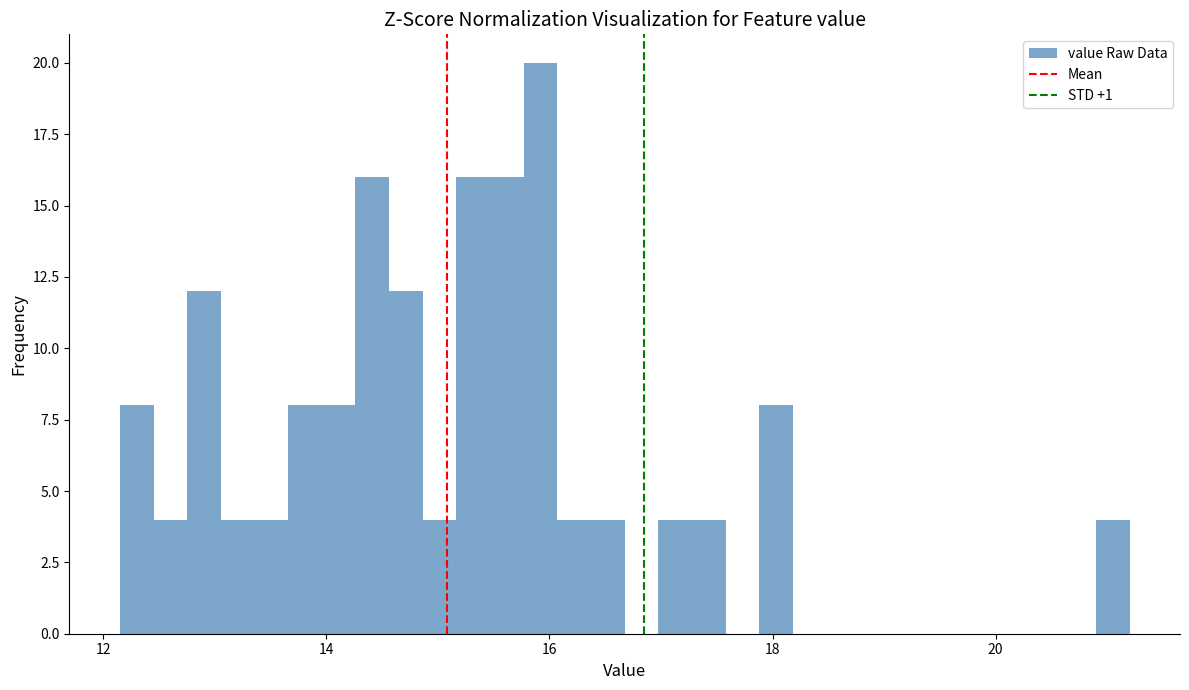

Around what value on the x-axis is the tallest bar? Give the approximate position of its centre, as read against the axis.

16.0